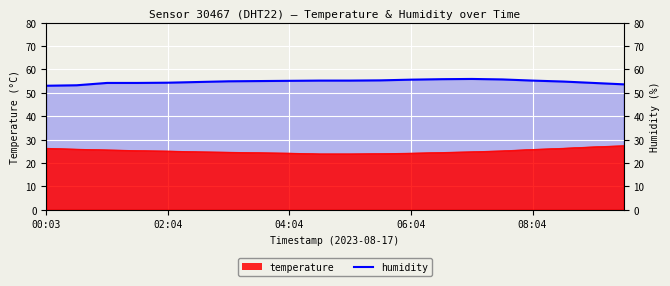

True or false: temperature and humidity cross at least once.

False